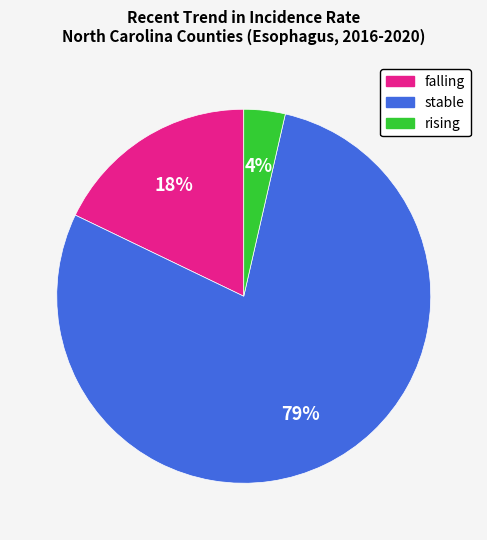

Which slice is the smallest?

rising